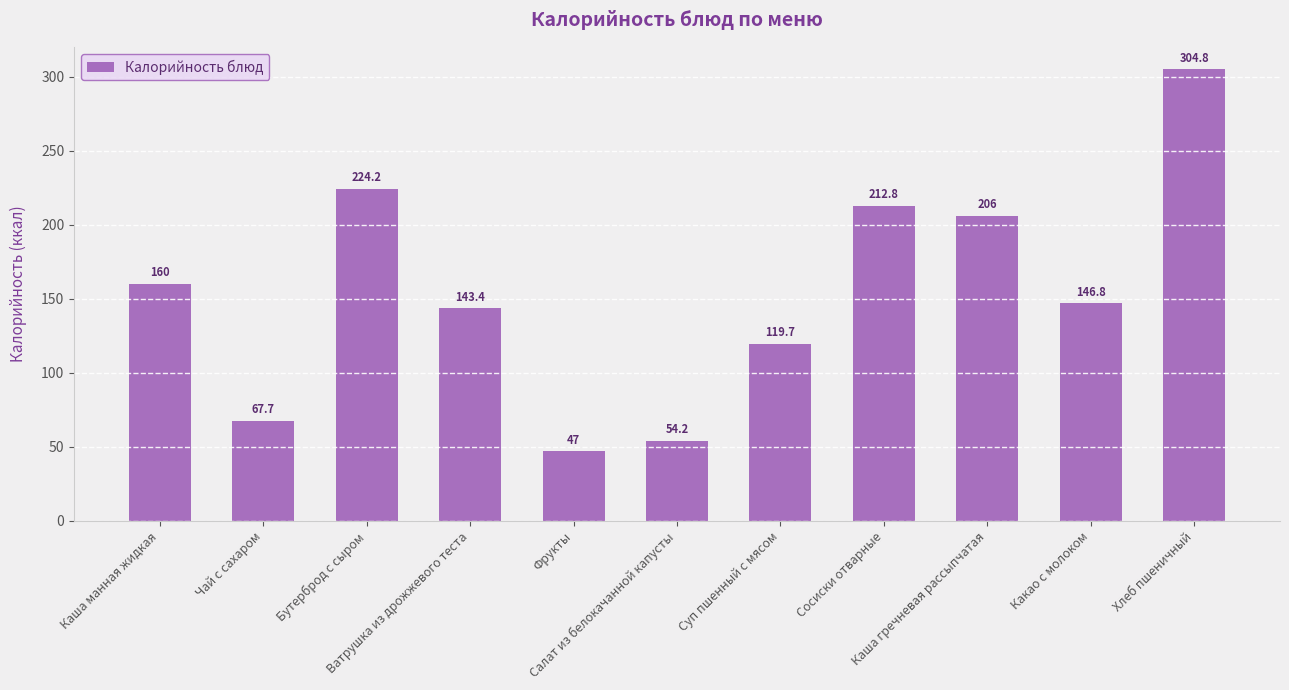

What is the sum of all values?

1686.6